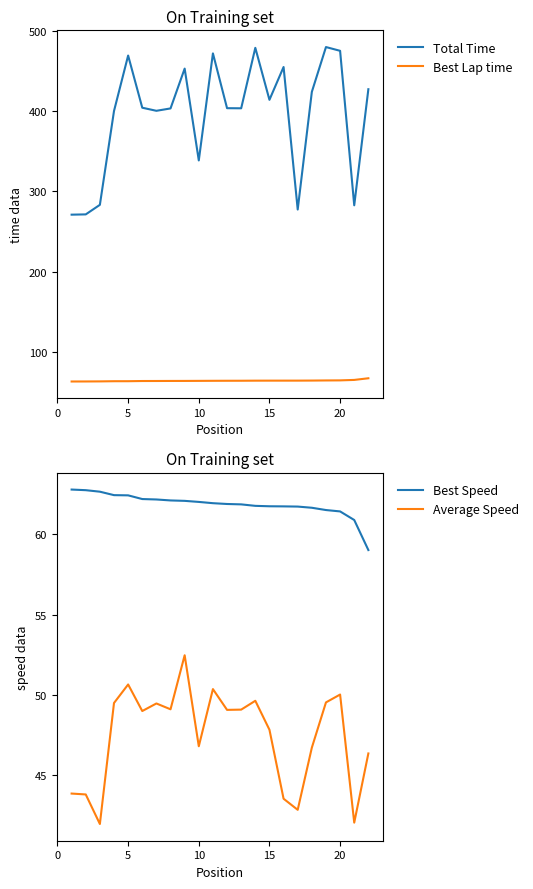

Which series has the widest spread of values?

Total Time